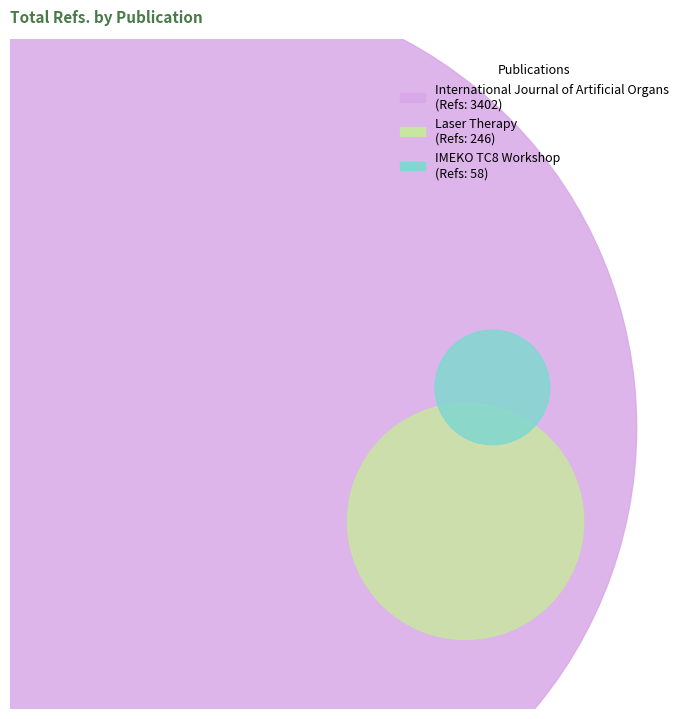

What is the ratio of the value at IMEKO TC8 Workshop to the value at Laser Therapy?

0.2